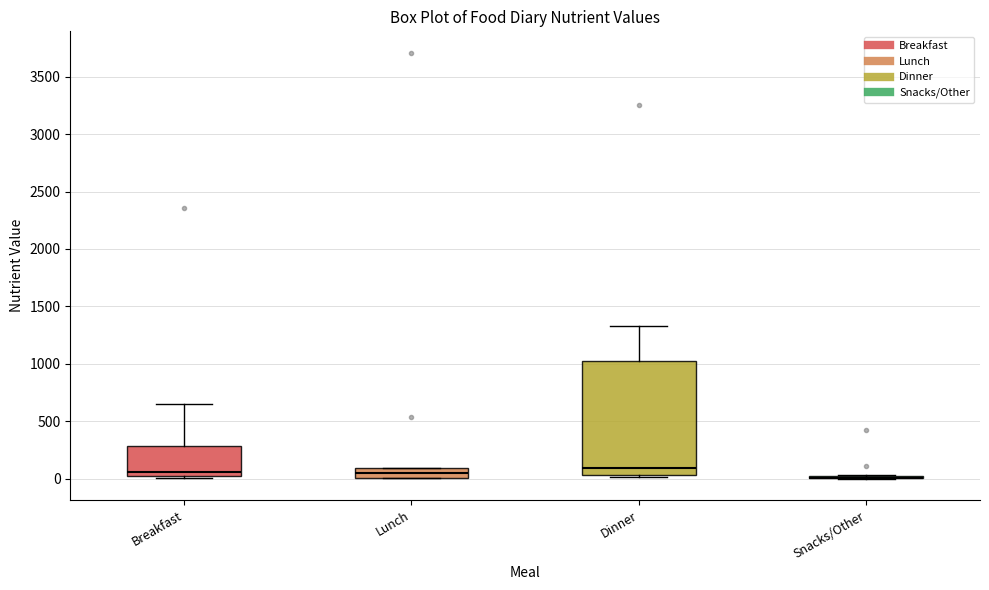

Comparing the boxes themselves (not the whiskers), which one is the tallest?

Dinner